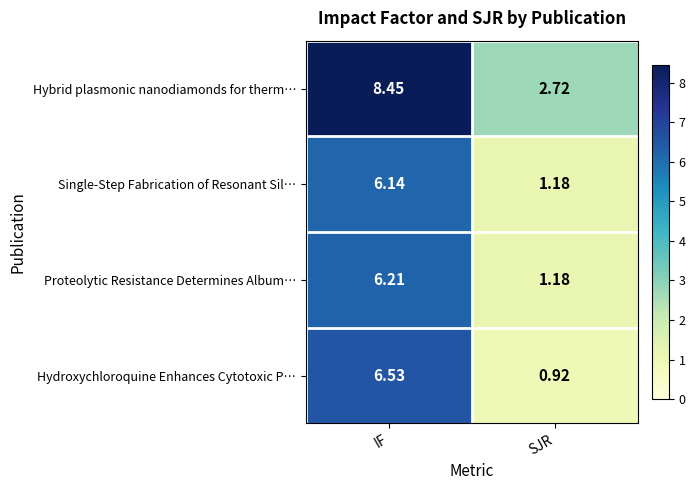

At which category does the chart reach its peak across all series?

IF